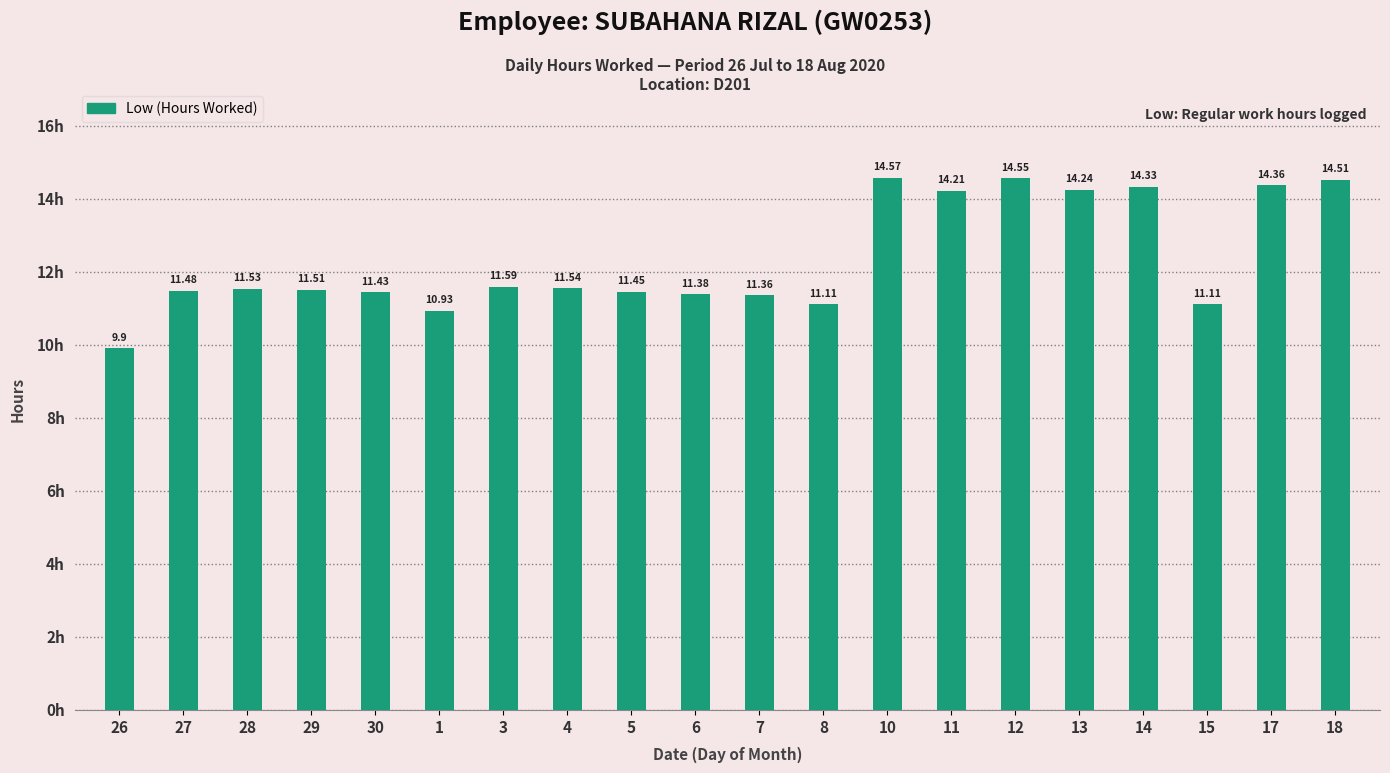

What is the ratio of the value at 13 to the value at 26?

1.4